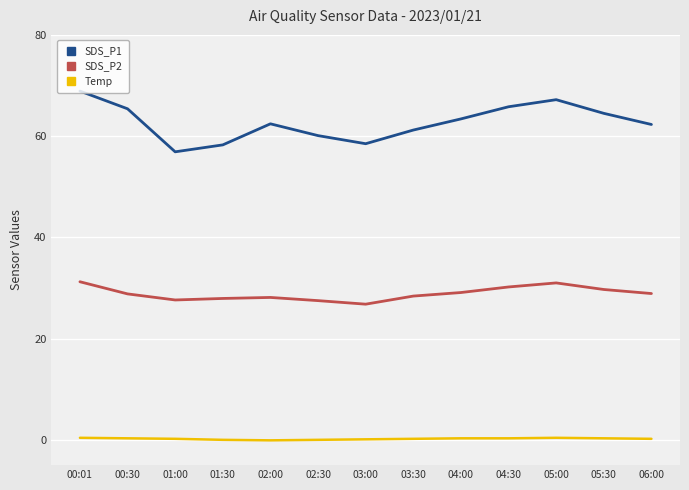

How many lines are shown in the chart?

3